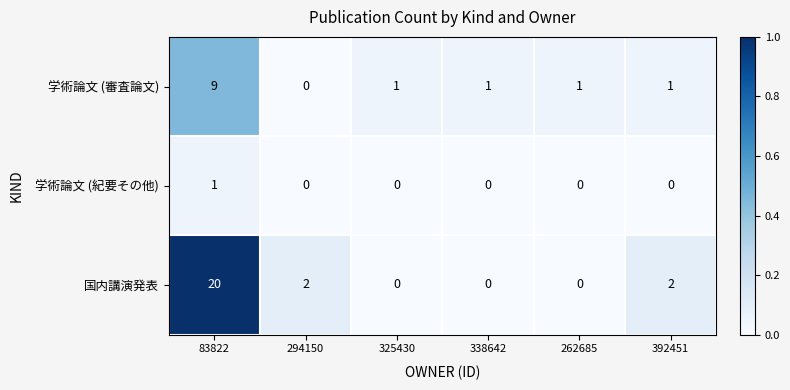

The 国内講演発表 series shows 0 at 325430. True or false?

True